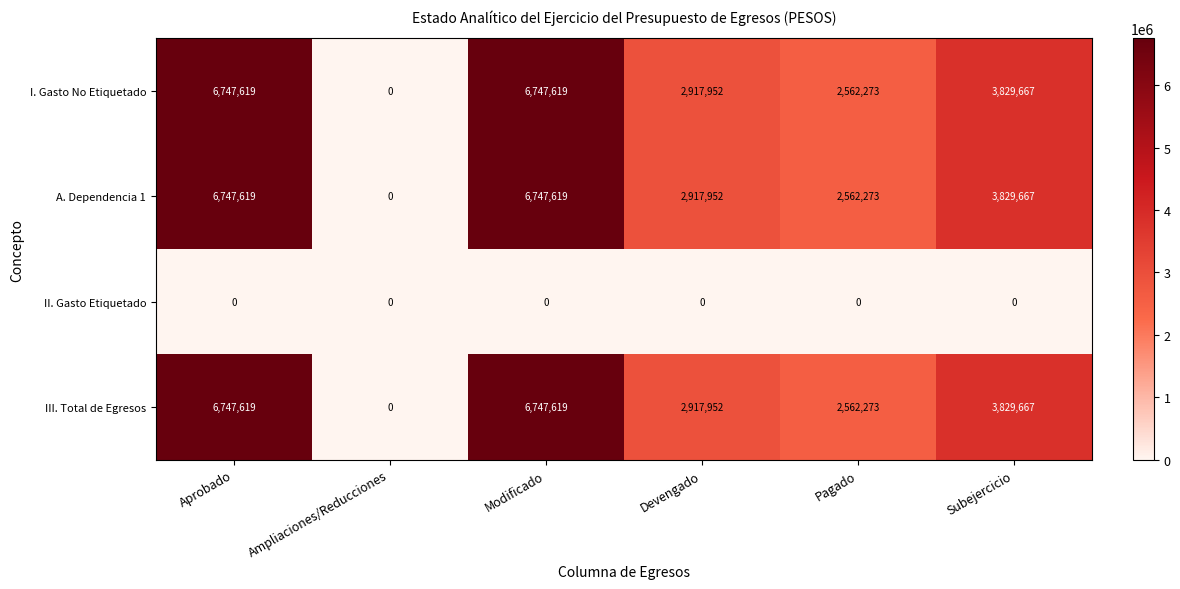

Count the number of data series in this chart.

4